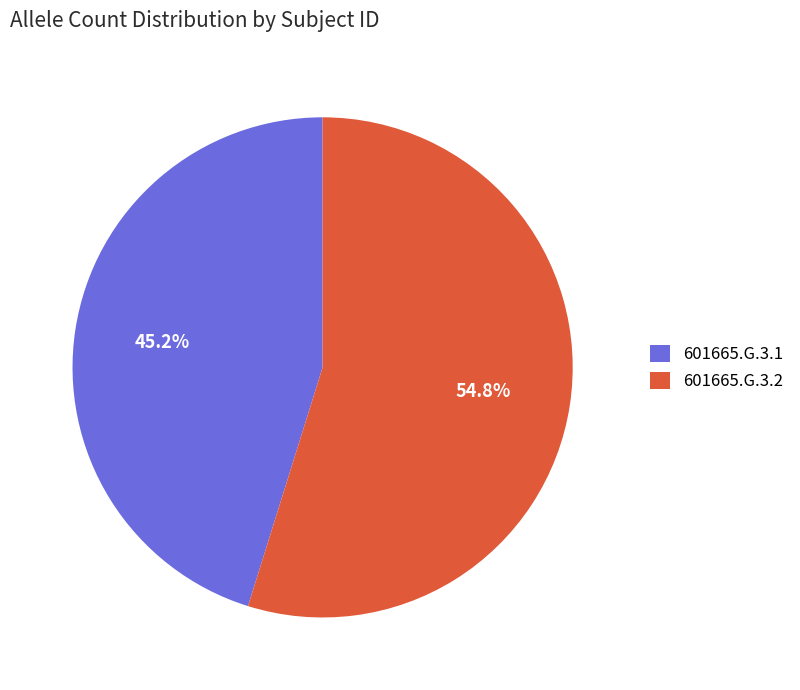

What is the smallest slice in the pie chart?

601665.G.3.1